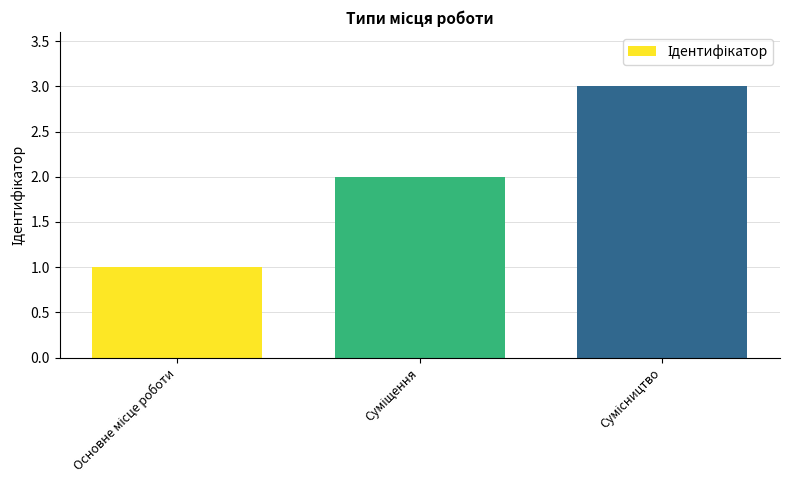

What is the value of the 3rd bar from the left?

3